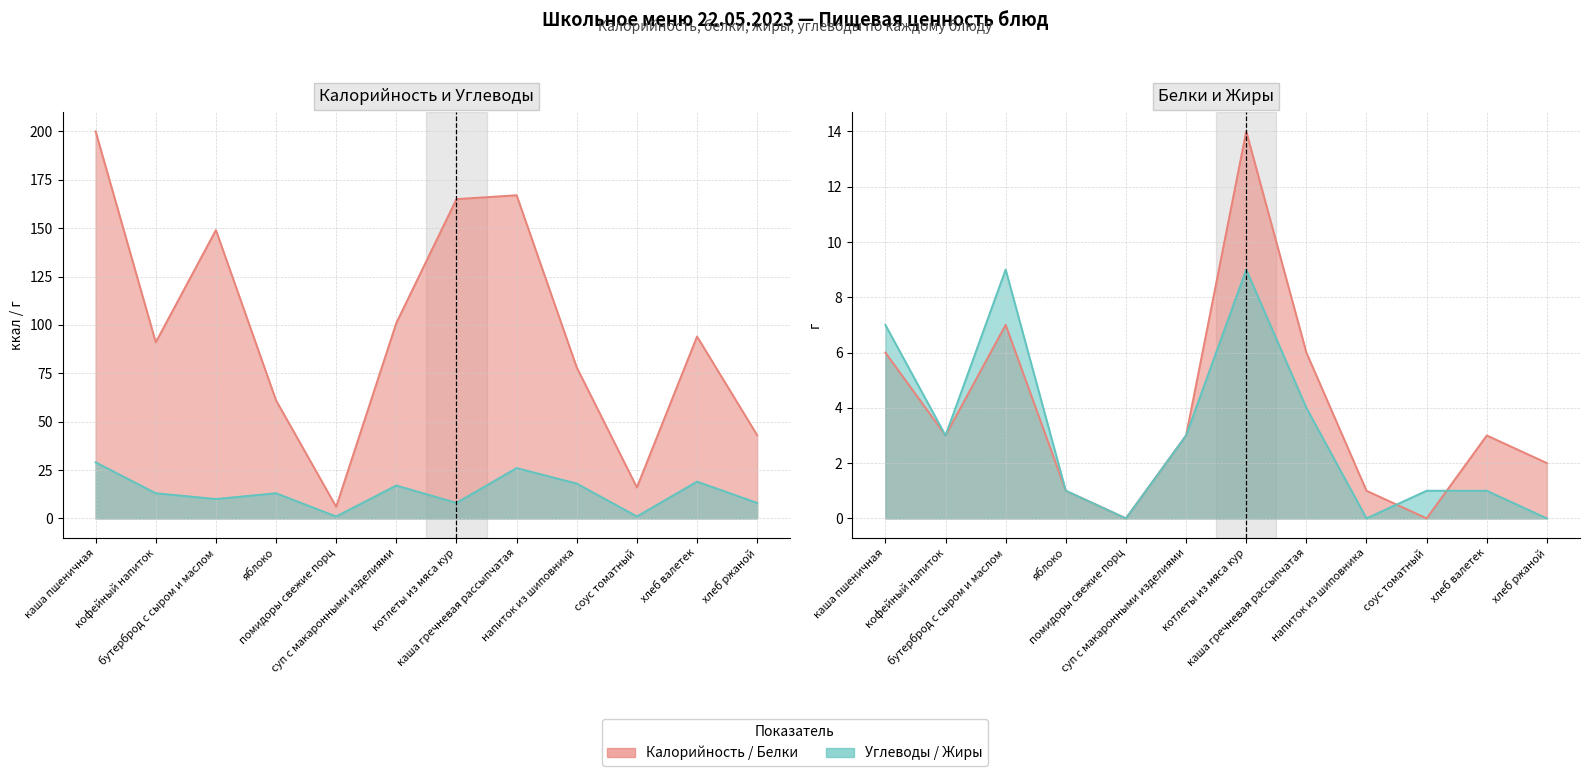

Between which two adjacent categories do Углеводы and Жиры first intersect?

суп с макаронными изделиями and котлеты из мяса кур